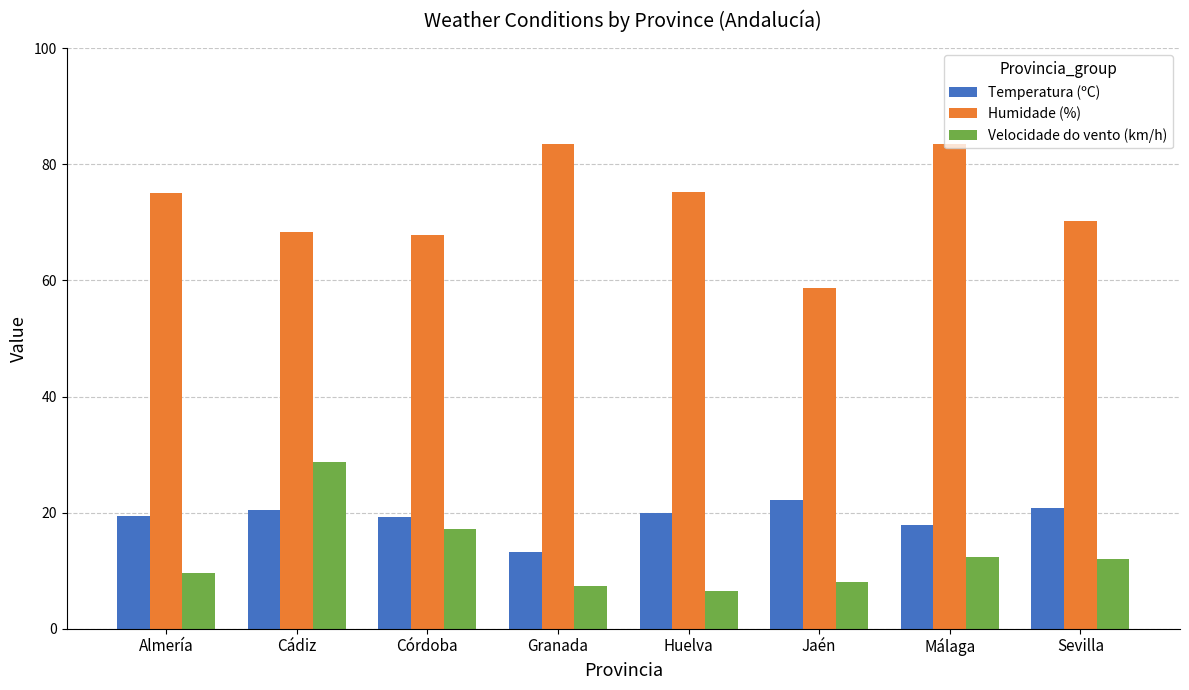

Is it true that Velocidade do vento (km/h) equals 9.6 at Almería?

True